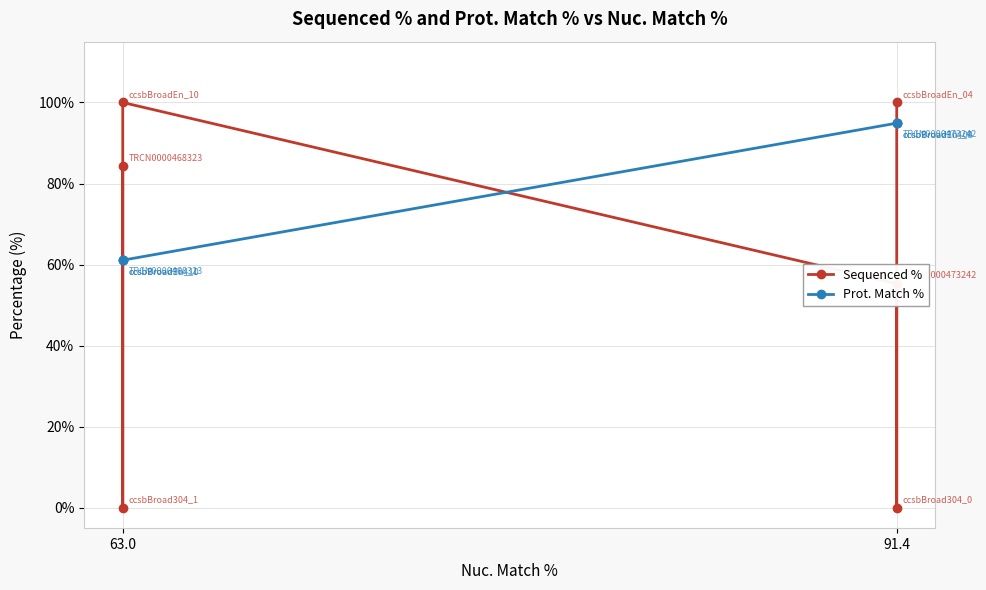

Reading left to right, list all the values displayed in this chart.

Sequenced %: 100.0	0.0	55.3	100.0	0.0	84.3
Prot. Match %: 94.9	94.9	94.9	61.1	61.1	61.1